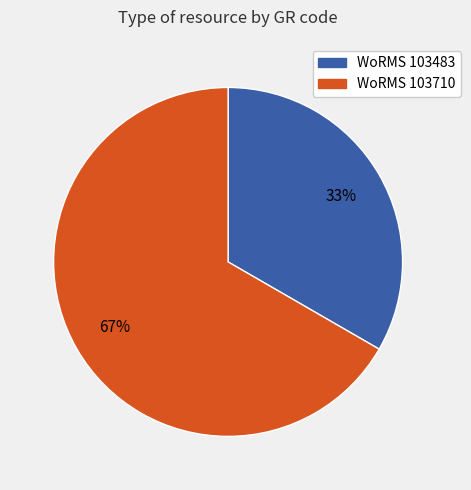

Is there a majority slice in this chart?

Yes